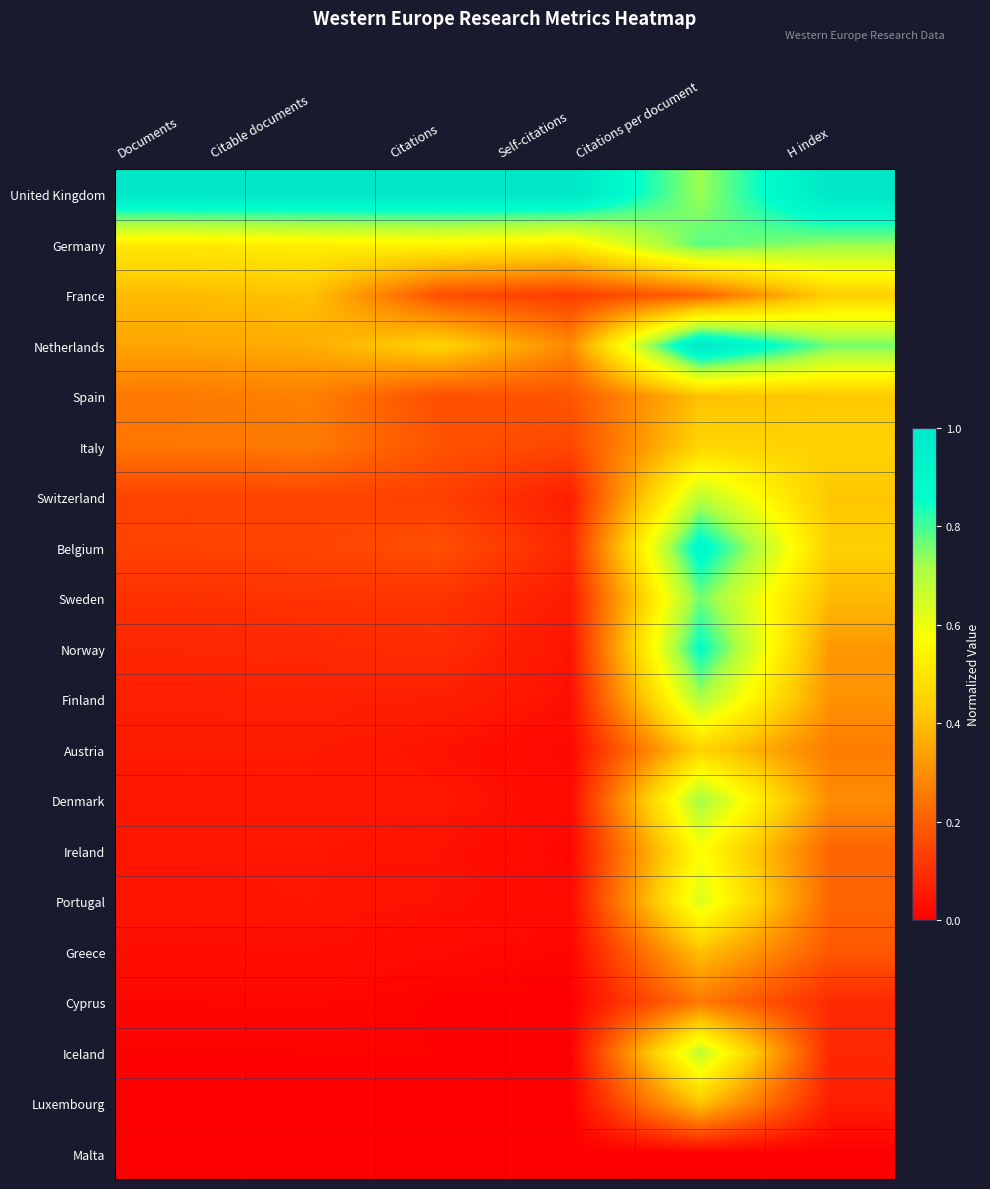

Count the number of categories in the chart.

6